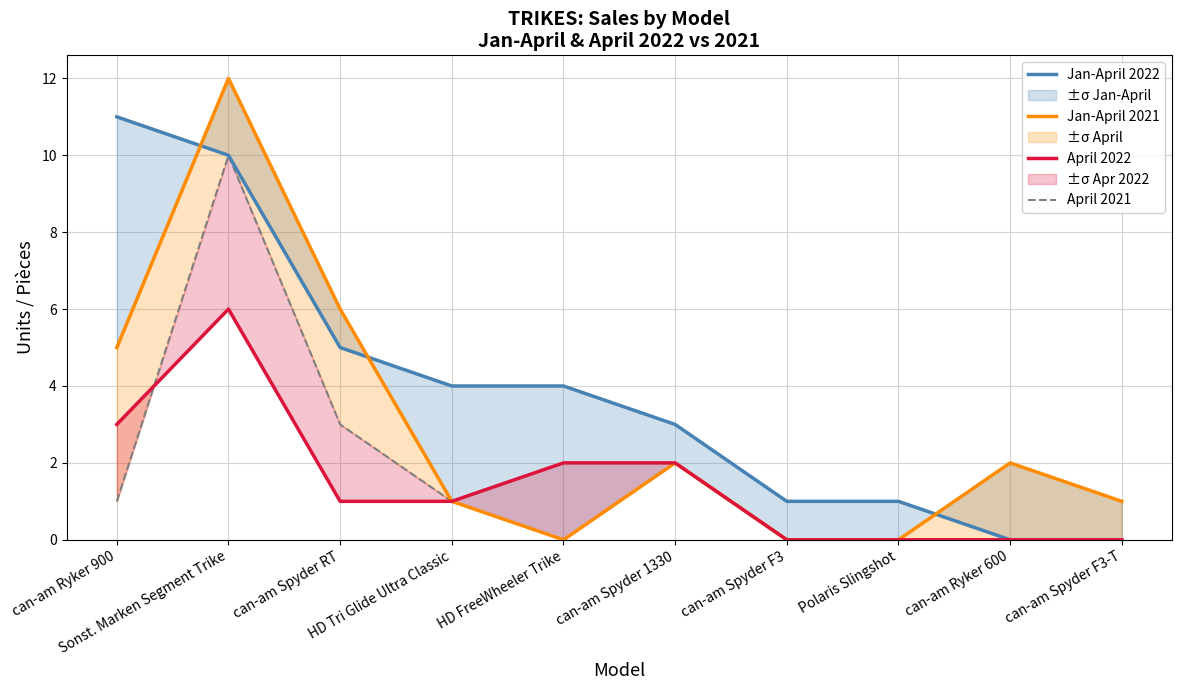

Reading left to right, extract all data points from this chart.

Jan-April 2022: can-am Ryker 900=11	Sonst. Marken Segment Trike=10	can-am Spyder RT=5	HD Tri Glide Ultra Classic=4	HD FreeWheeler Trike=4	can-am Spyder 1330=3	can-am Spyder F3=1	Polaris Slingshot=1	can-am Ryker 600=0	can-am Spyder F3-T=0
Jan-April 2021: can-am Ryker 900=5	Sonst. Marken Segment Trike=12	can-am Spyder RT=6	HD Tri Glide Ultra Classic=1	HD FreeWheeler Trike=0	can-am Spyder 1330=2	can-am Spyder F3=0	Polaris Slingshot=0	can-am Ryker 600=2	can-am Spyder F3-T=1
April 2022: can-am Ryker 900=3	Sonst. Marken Segment Trike=6	can-am Spyder RT=1	HD Tri Glide Ultra Classic=1	HD FreeWheeler Trike=2	can-am Spyder 1330=2	can-am Spyder F3=0	Polaris Slingshot=0	can-am Ryker 600=0	can-am Spyder F3-T=0
April 2021: can-am Ryker 900=1	Sonst. Marken Segment Trike=10	can-am Spyder RT=3	HD Tri Glide Ultra Classic=1	HD FreeWheeler Trike=0	can-am Spyder 1330=2	can-am Spyder F3=0	Polaris Slingshot=0	can-am Ryker 600=0	can-am Spyder F3-T=0